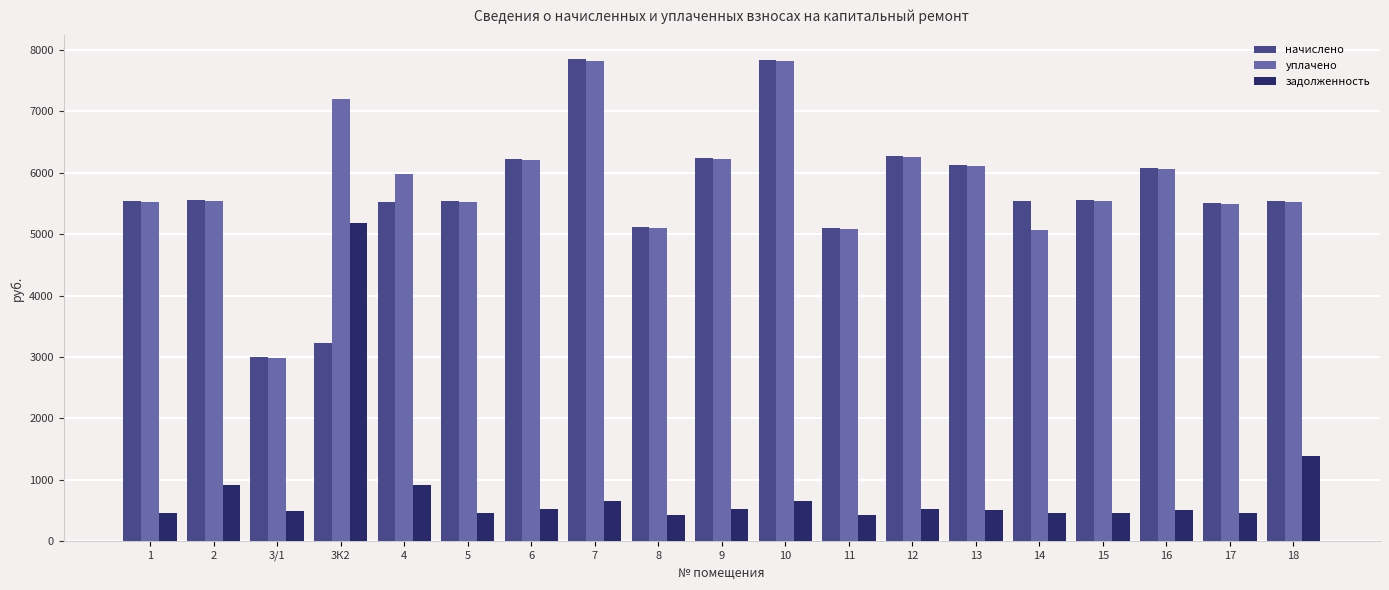

Rank the series at 14 from lowest to highest value.

задолженность, уплачено, начислено